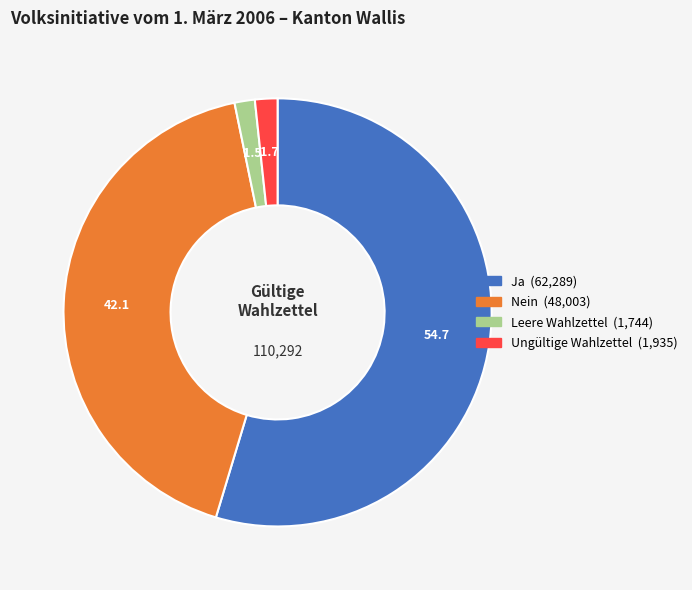

Do Nein and Ungültige Wahlzettel together represent more than half of the pie?

No